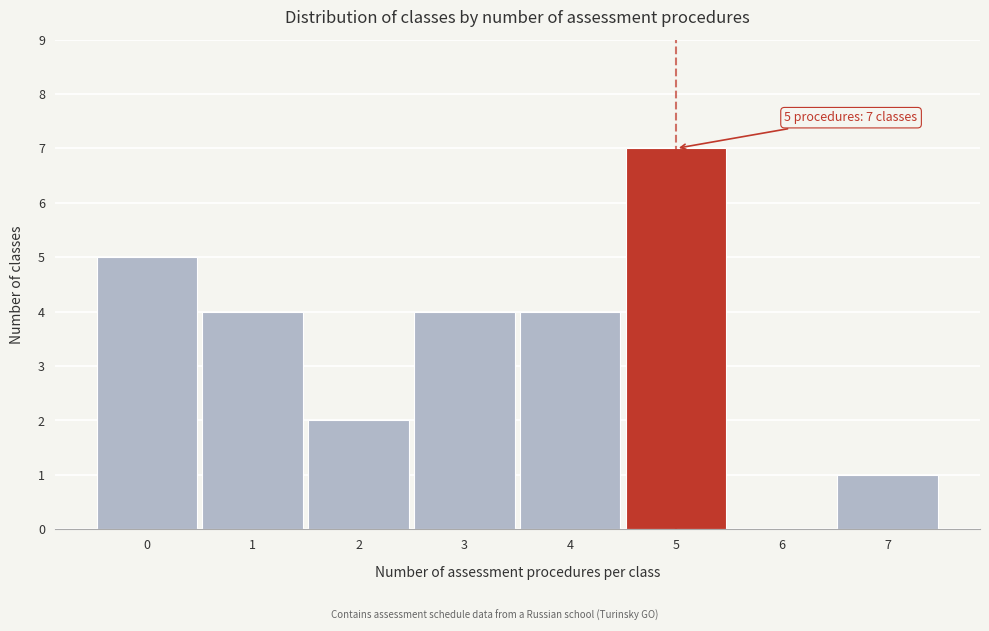

Reading left to right, list all the values displayed in this chart.

0=5	1=4	2=2	3=4	4=4	5=7	6=0	7=1